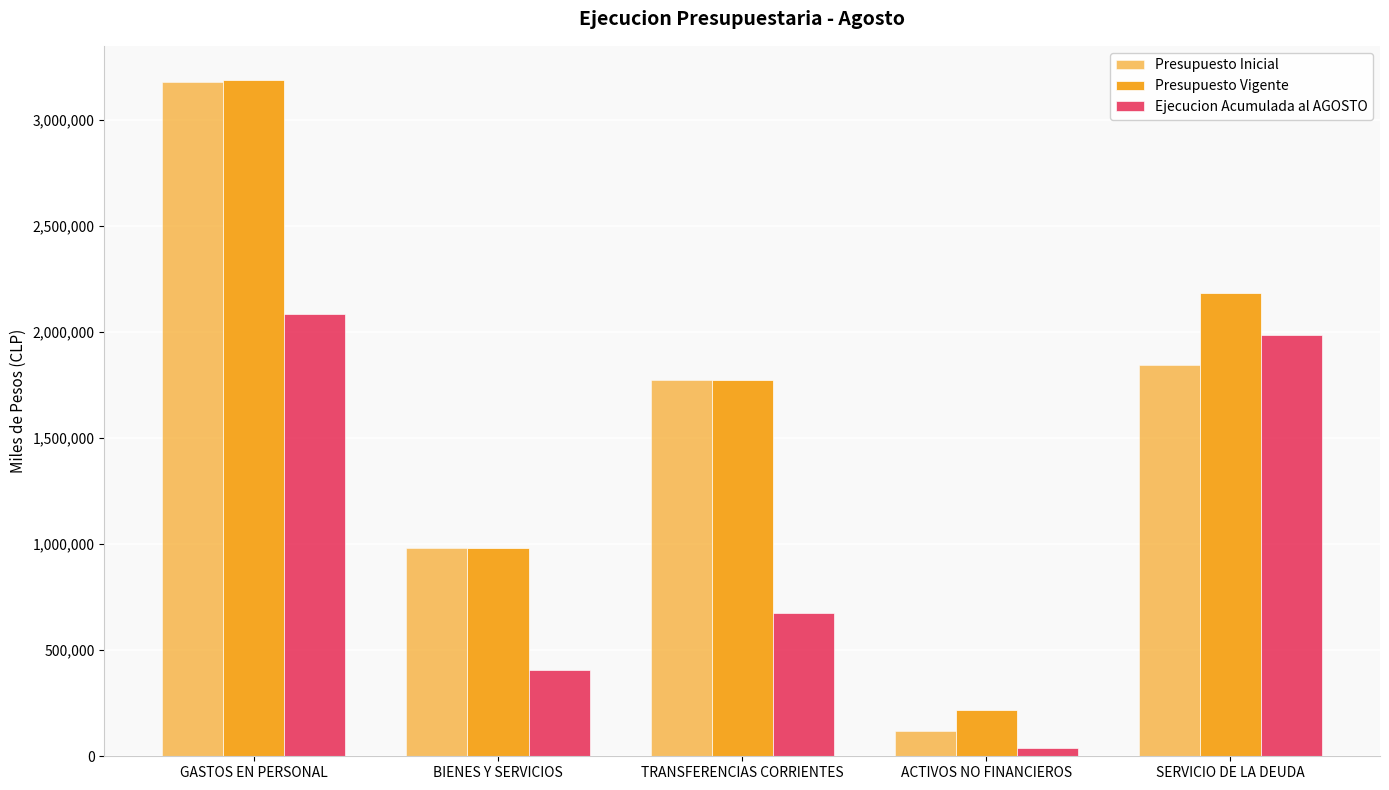

Reading left to right, extract all data points from this chart.

Presupuesto Inicial: GASTOS EN PERSONAL=3174886	BIENES Y SERVICIOS=981810	TRANSFERENCIAS CORRIENTES=1772461	ACTIVOS NO FINANCIEROS=119302	SERVICIO DE LA DEUDA=1843870
Presupuesto Vigente: GASTOS EN PERSONAL=3188177	BIENES Y SERVICIOS=981810	TRANSFERENCIAS CORRIENTES=1772461	ACTIVOS NO FINANCIEROS=219302	SERVICIO DE LA DEUDA=2185201
Ejecucion Acumulada al AGOSTO: GASTOS EN PERSONAL=2082818	BIENES Y SERVICIOS=404585	TRANSFERENCIAS CORRIENTES=674637	ACTIVOS NO FINANCIEROS=40818	SERVICIO DE LA DEUDA=1983315